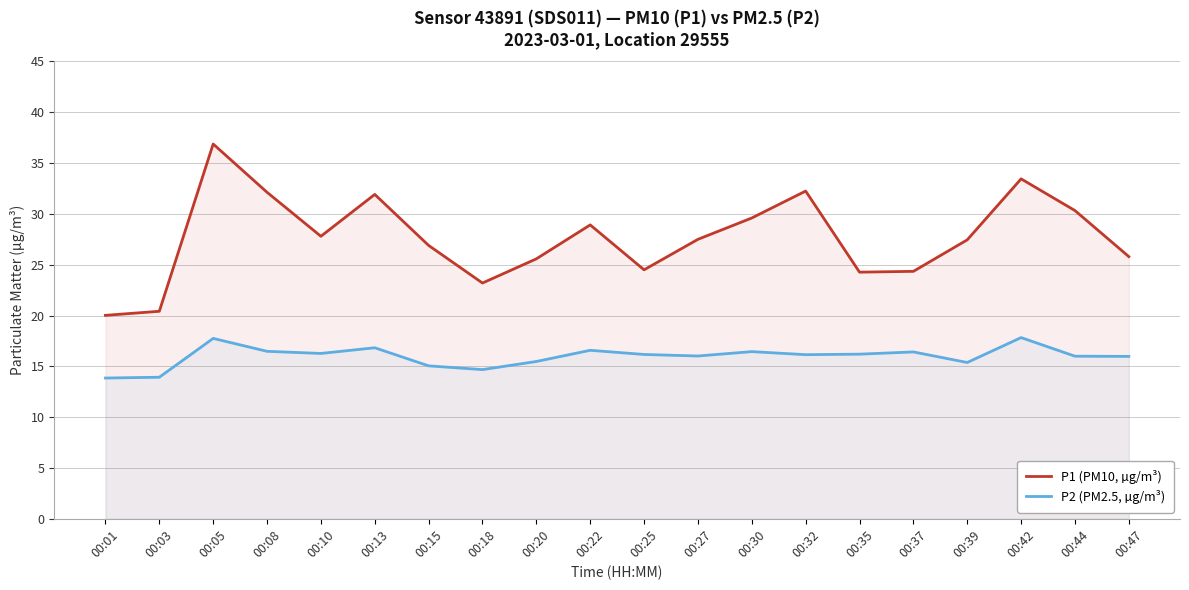

What is the average value of the P2 (PM2.5, µg/m³) series?

16.0